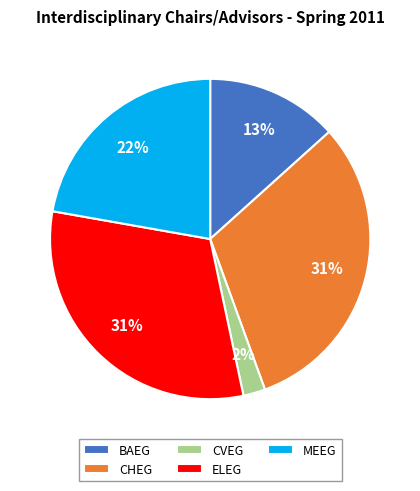

To the nearest percent, what is the difference between the largest and smallest slice percentages?

29%